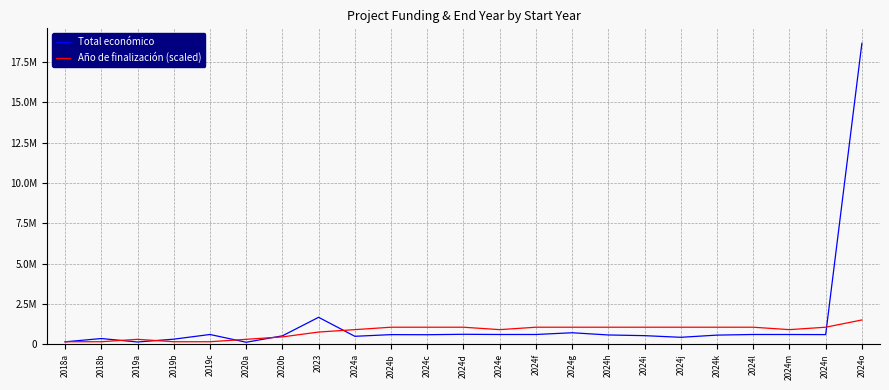

At which label does Año de finalización (scaled) reach its peak?

2024o